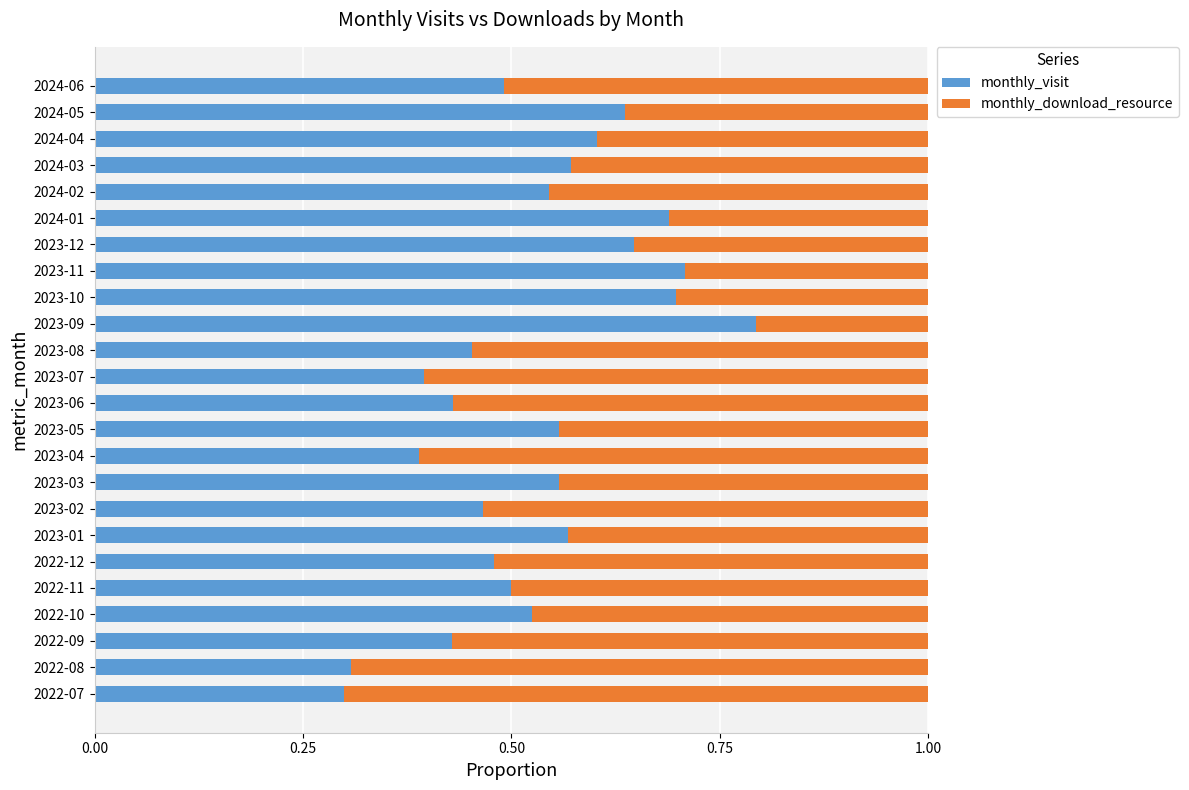

How many categories are shown in the chart?

24